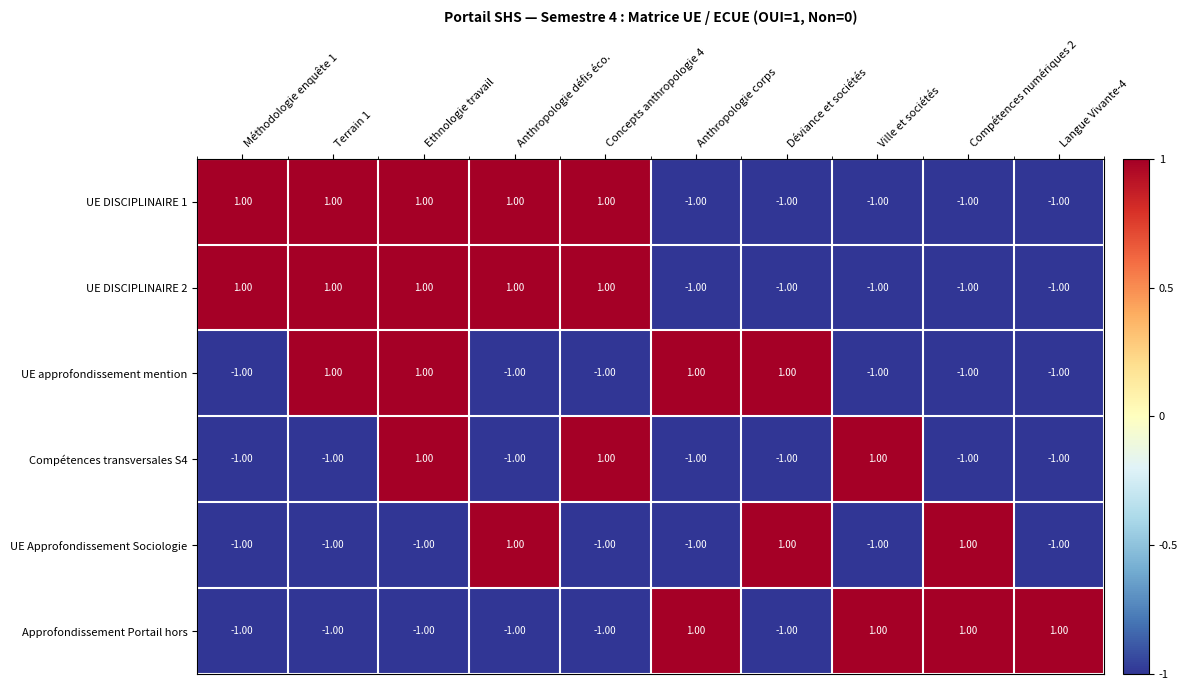

At how many categories does at least one series exceed 0?

10